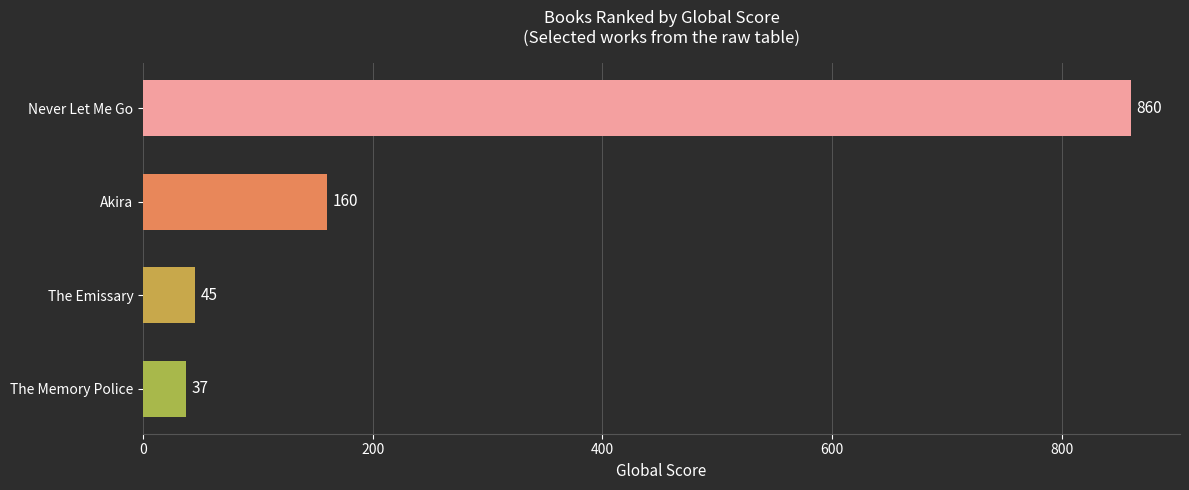

Does the chart contain any negative values?

No